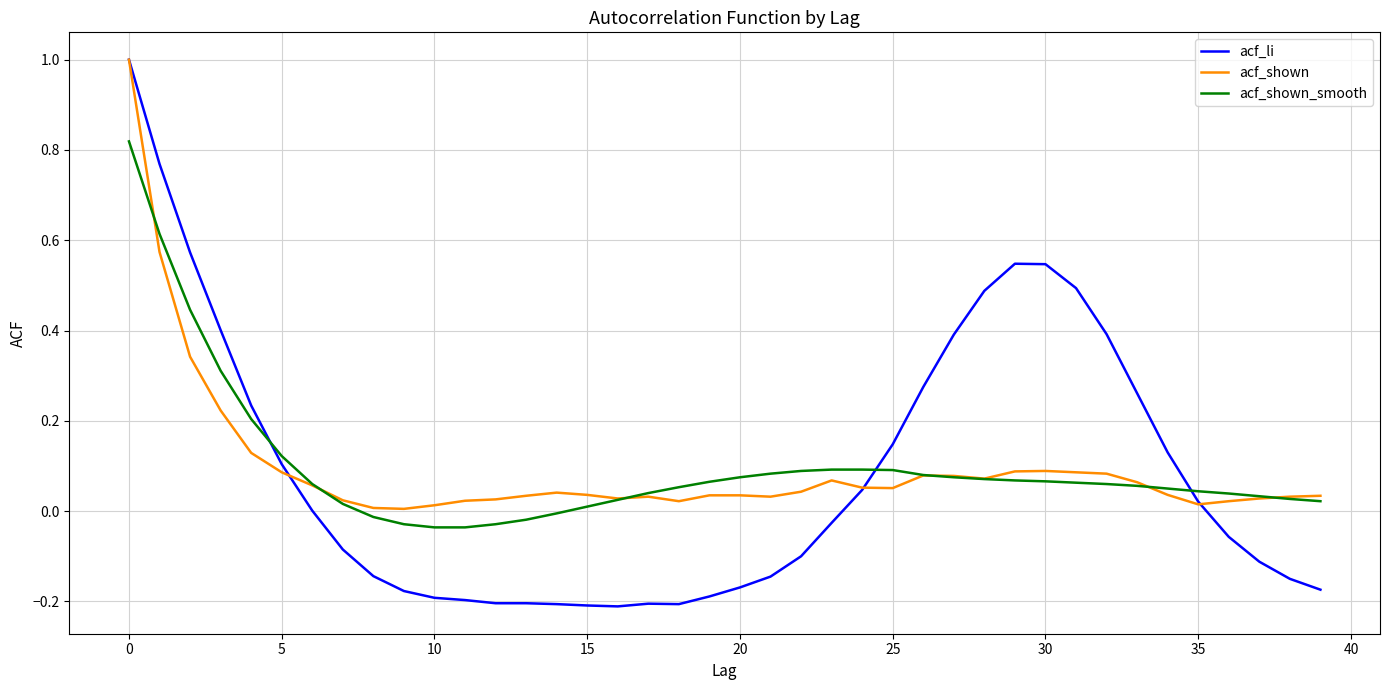

What is the greatest value displayed?

1.0